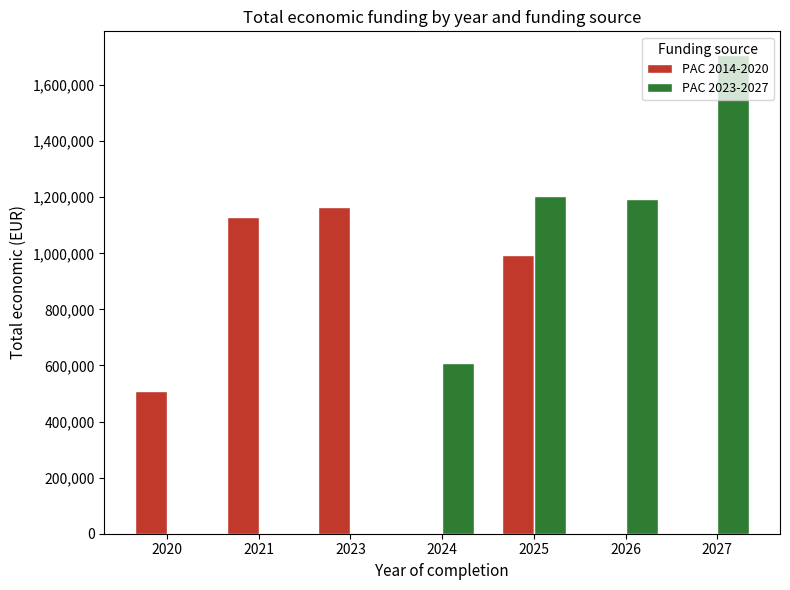

How many groups of bars are there?

7